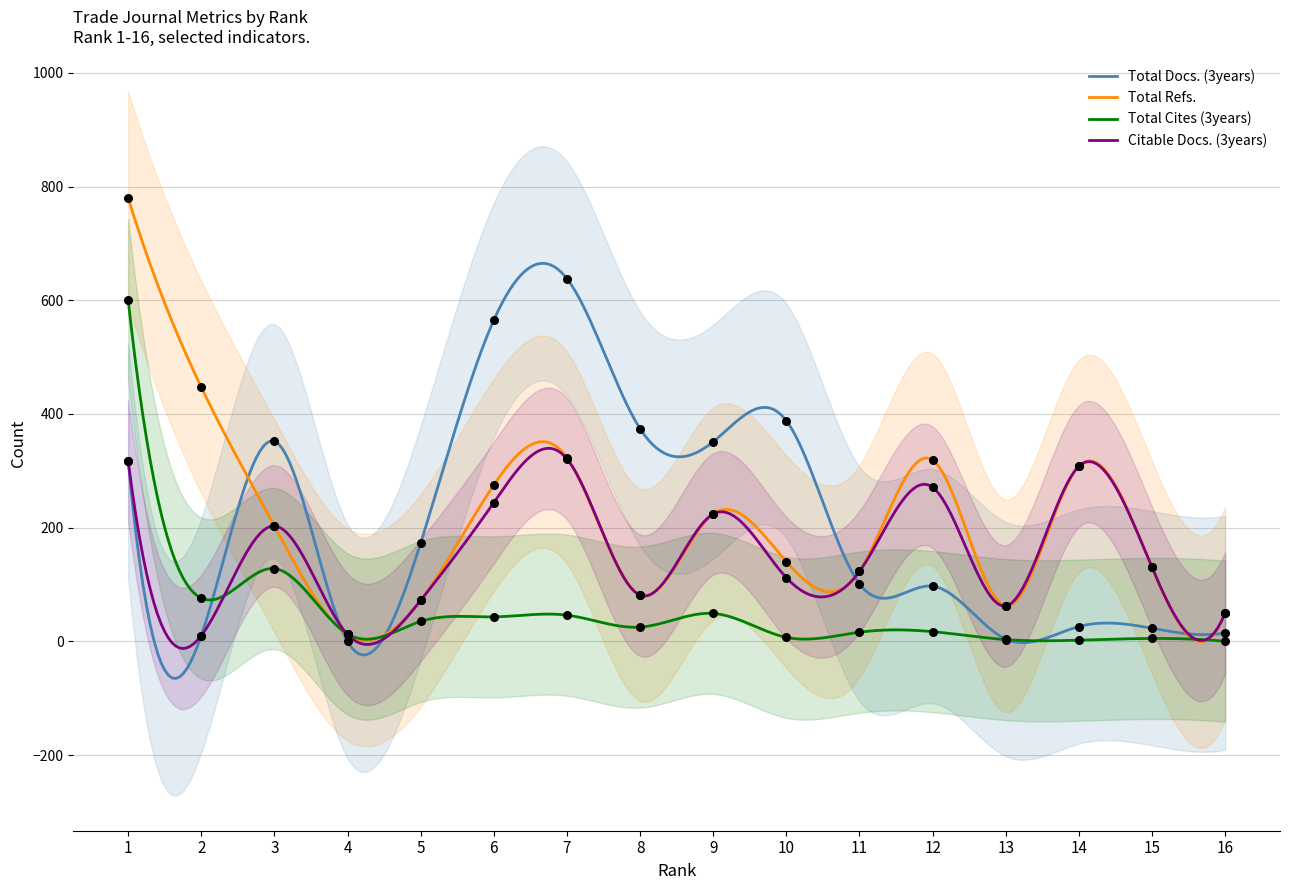

Which series contains the lowest Y value?

Total Docs. (3years)